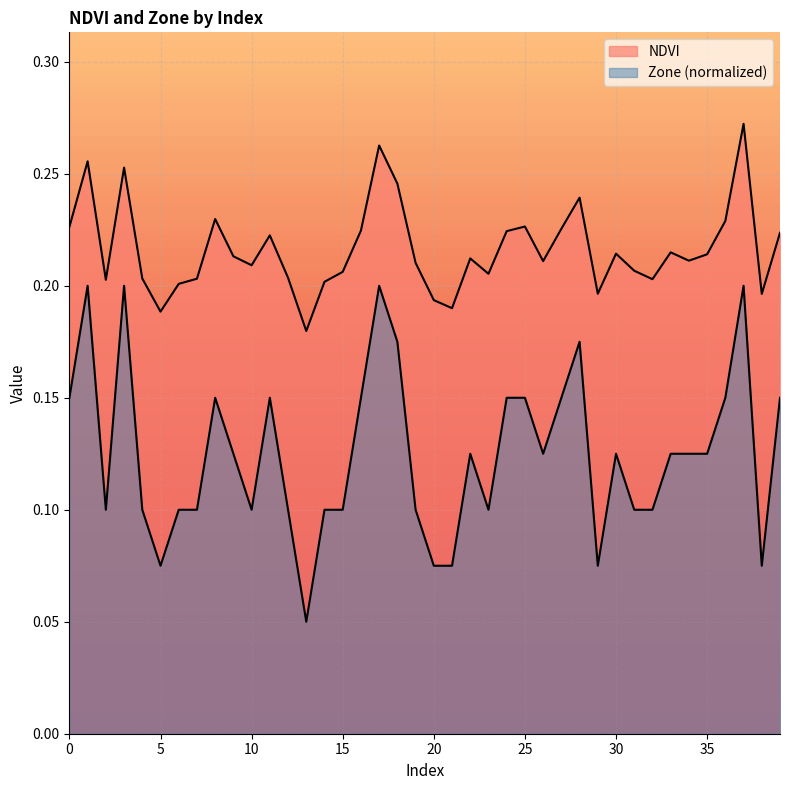

True or false: NDVI and Zone intersect in this chart.

False